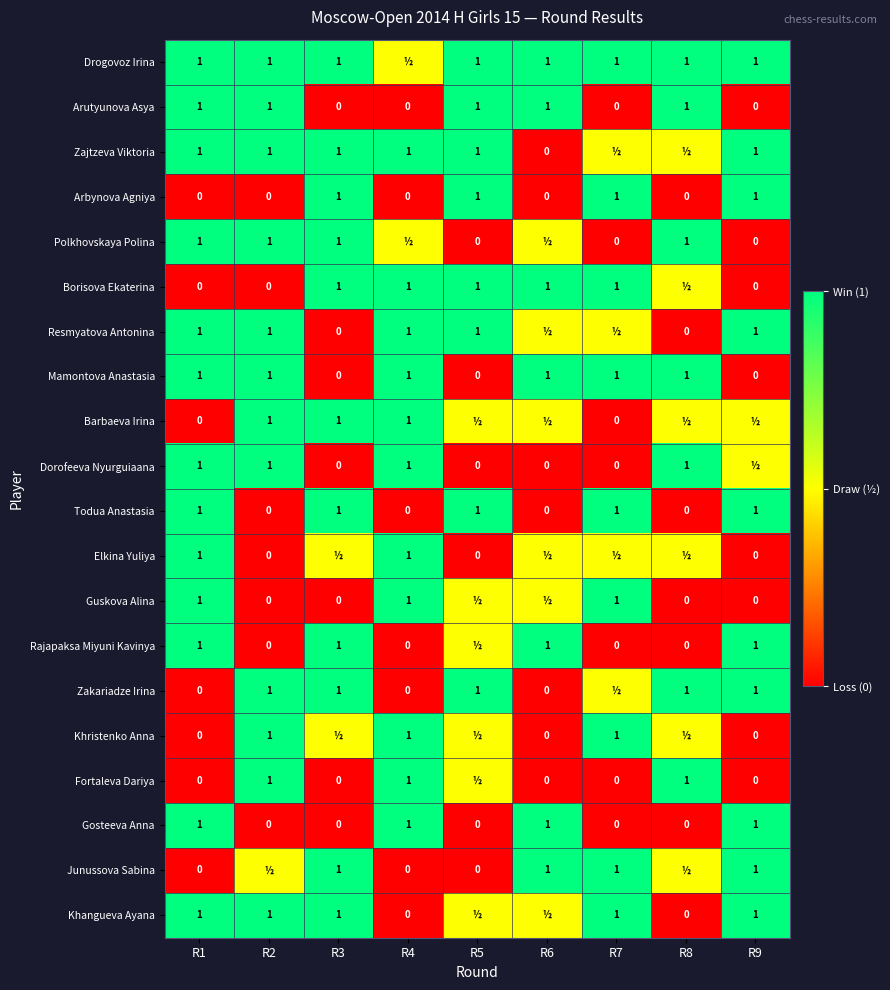

What is the sum of the Fortaleva Dariya values at R6 and R8?

1.0